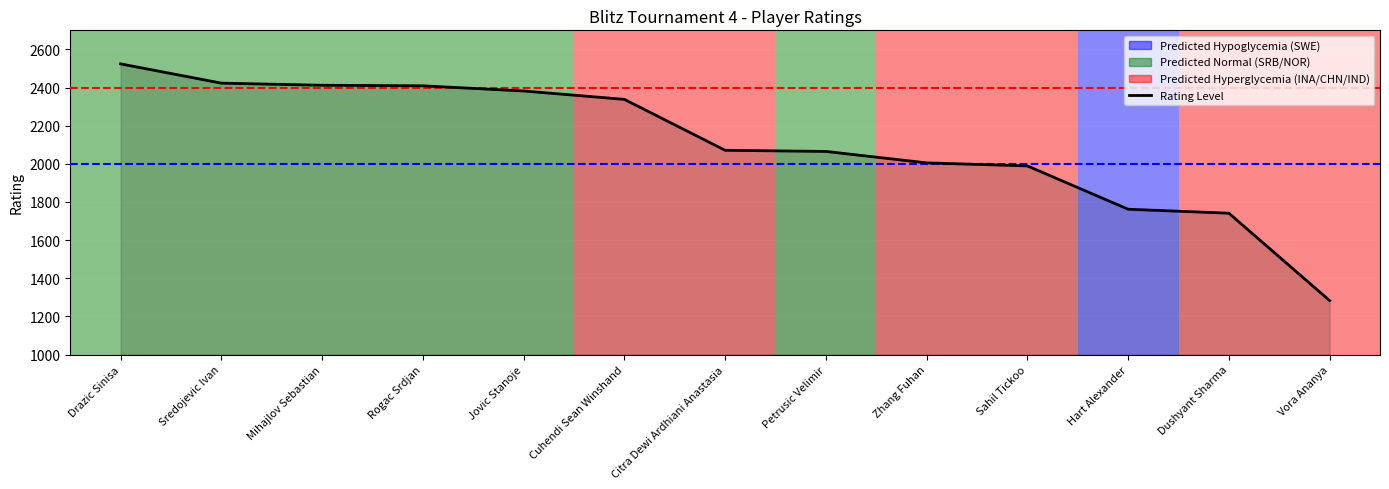

The value at Zhang Fuhan is 2005. True or false?

True